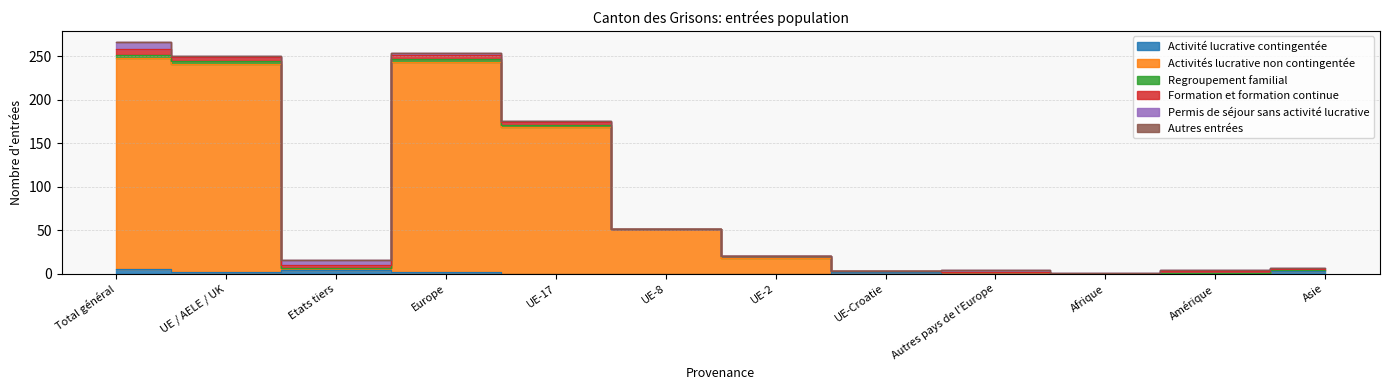

At UE-2, list the series in order from smallest to largest.

Activité lucrative contingentée, Formation et formation continue, Permis de séjour sans activité lucrative, Autres entrées, Regroupement familial, Activités lucrative non contingentée